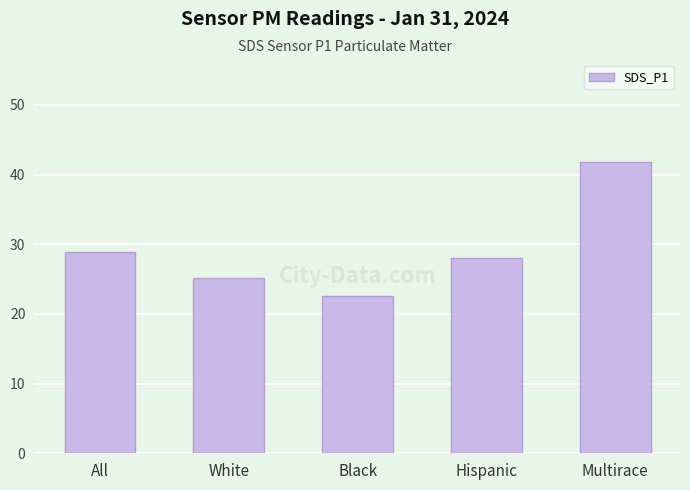

Reading left to right, extract all data points from this chart.

All=28.9	White=25.2	Black=22.5	Hispanic=28.0	Multirace=41.8